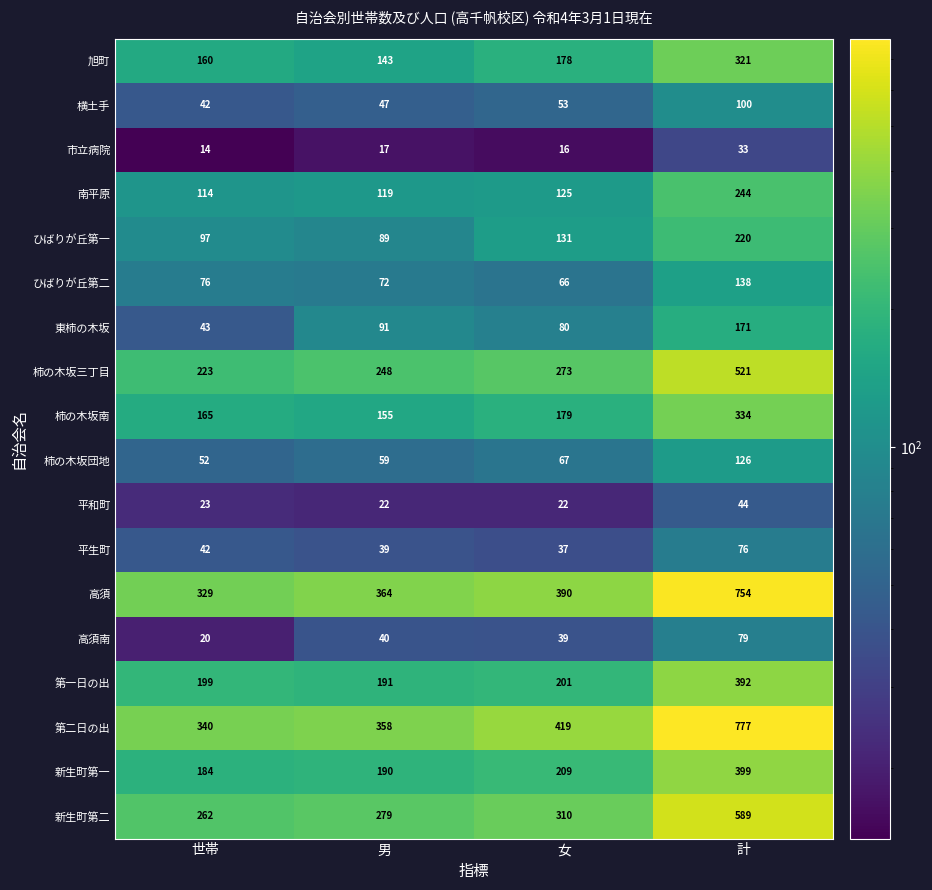

Where is 第一日の出 nearest to the value 291?

女